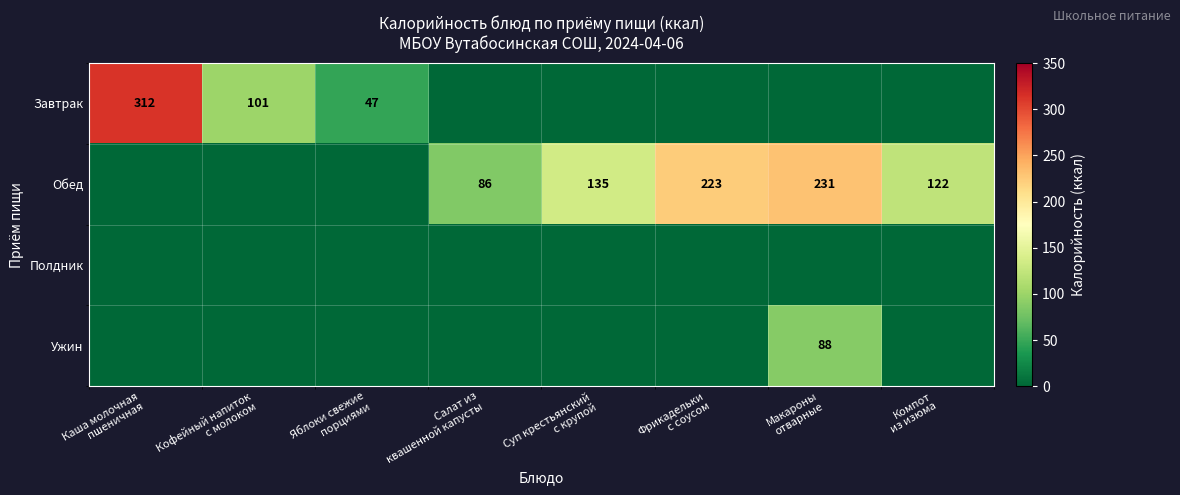

True or false: Завтрак has a value of -94 at Компот из изюма.

False